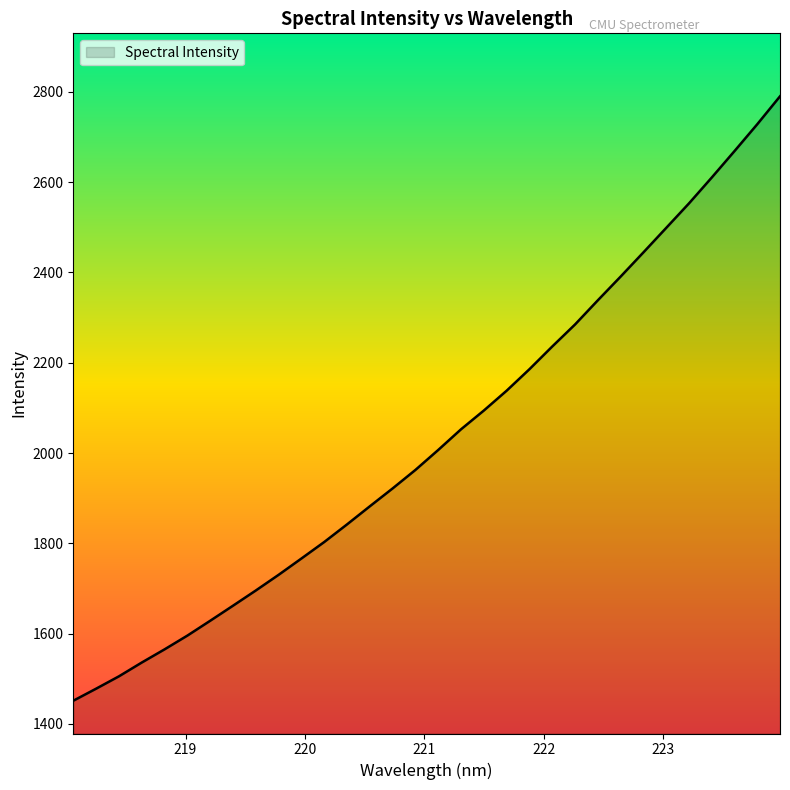

What is the difference between the maximum and minimum values?

1338.6